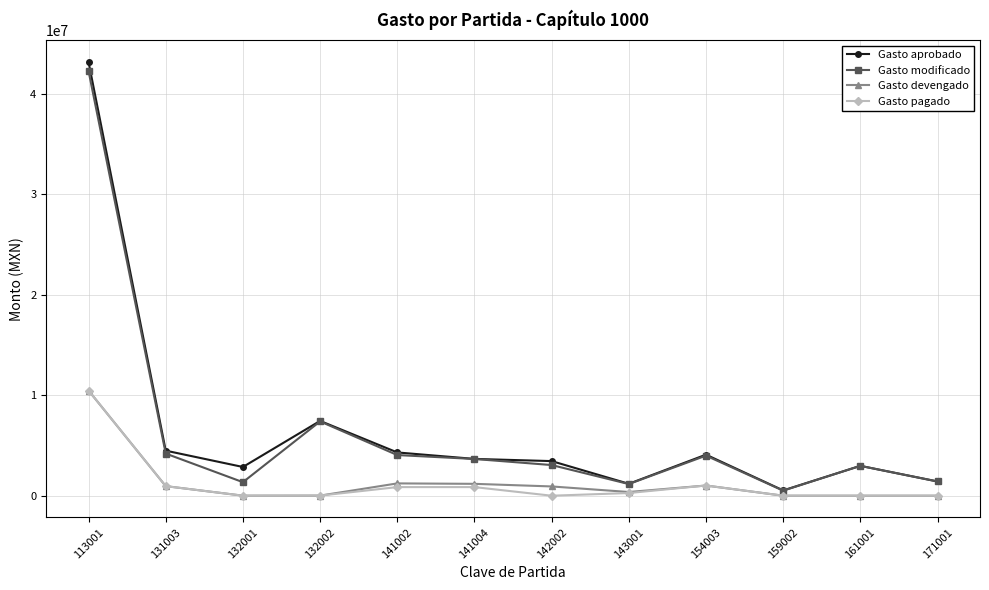

What is the spread (max minus min) of values at 141004?

2806718.8